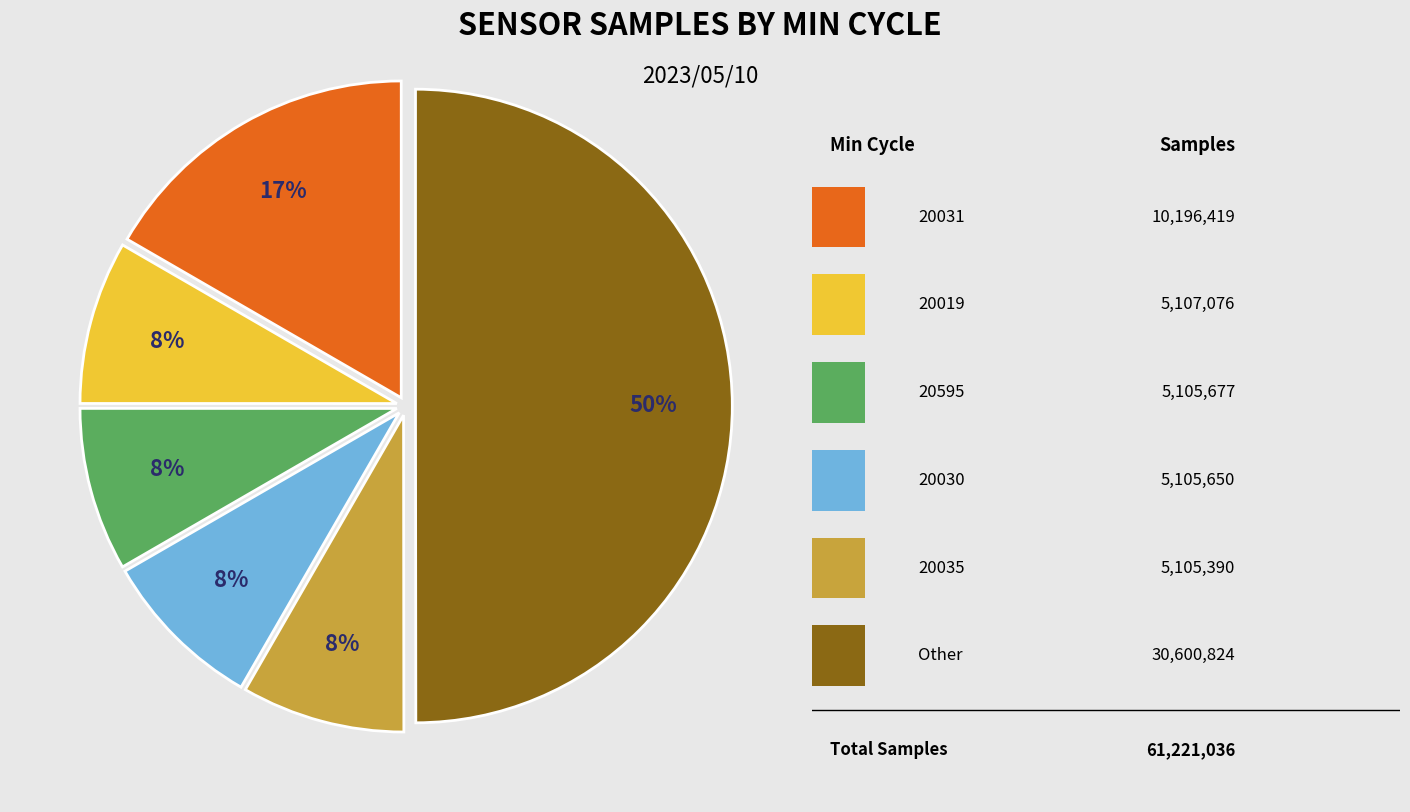

To the nearest percent, what is the average slice percentage?

17%